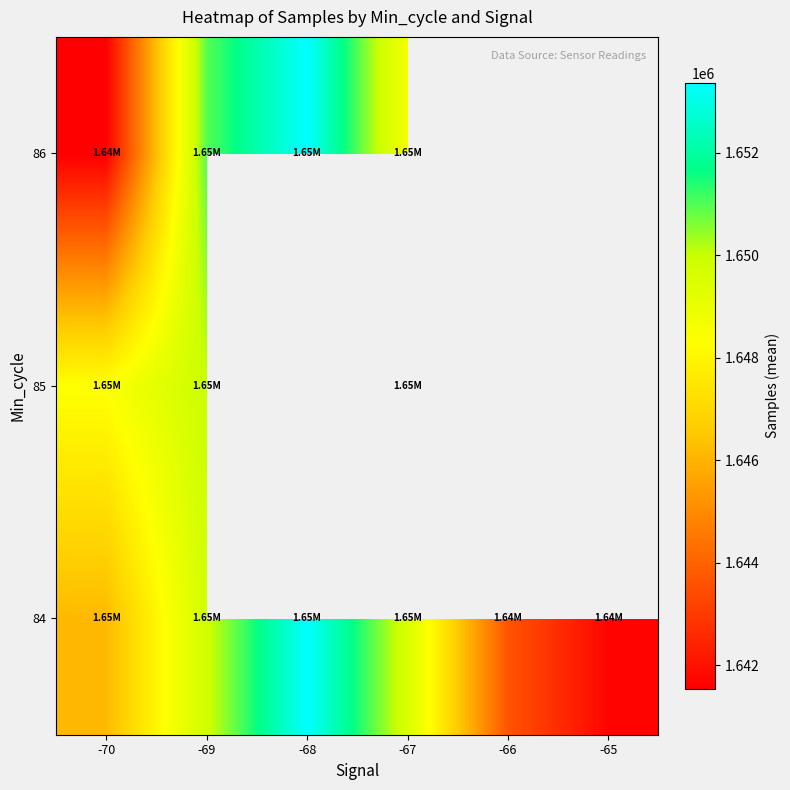

How many distinct data groups are displayed?

3